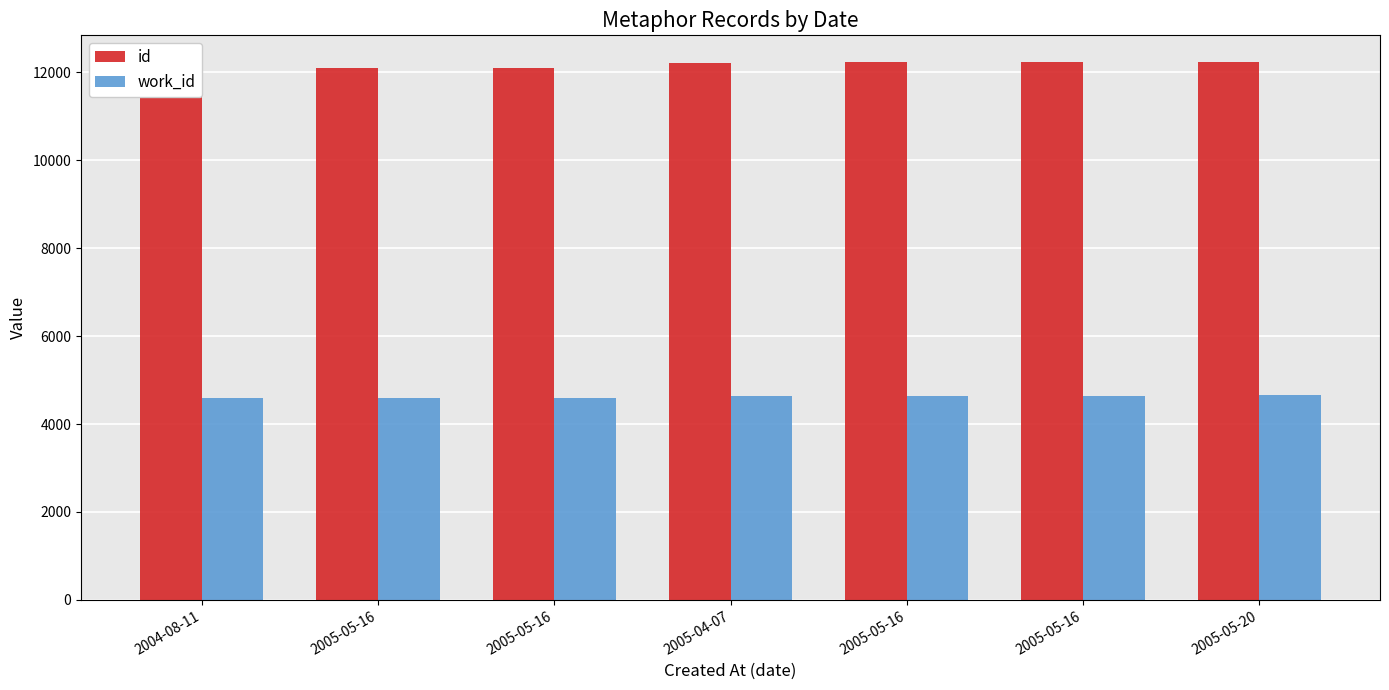

Read the work_id value at 2005-05-16.

4589